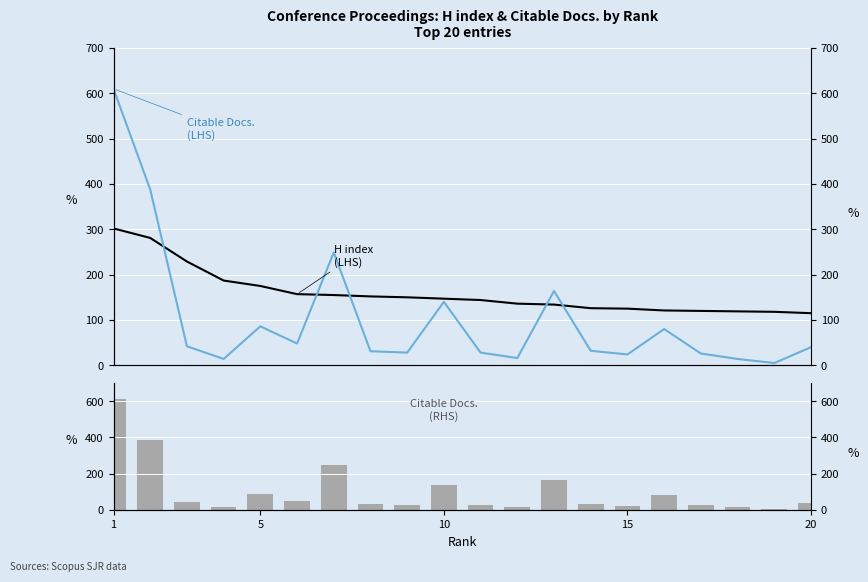

What is the average value of the Citable Docs. (3years) (RHS) series?

103